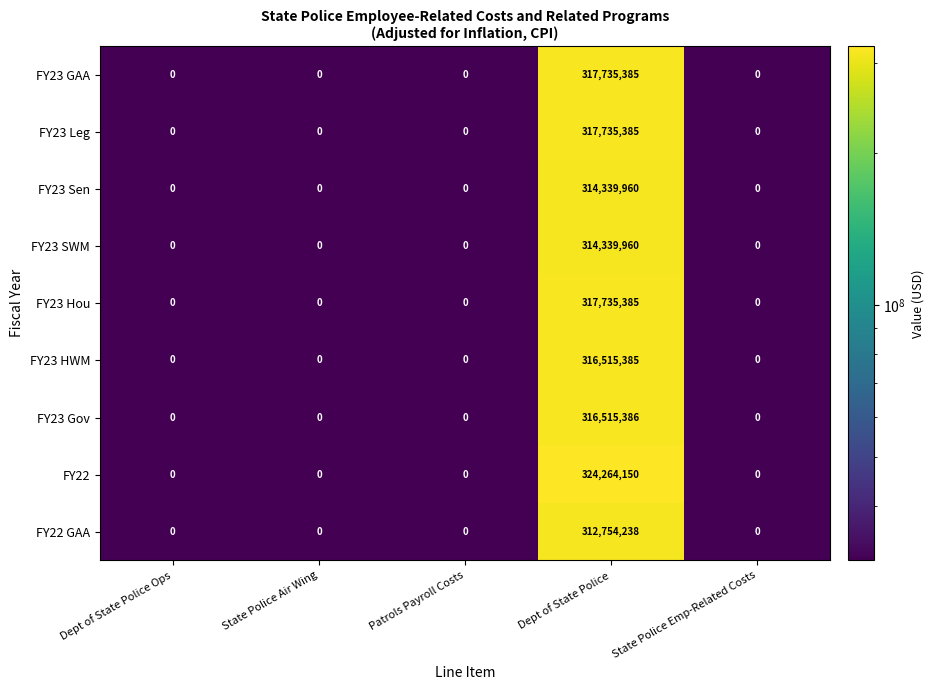

Which series has the largest range (max minus min)?

FY22